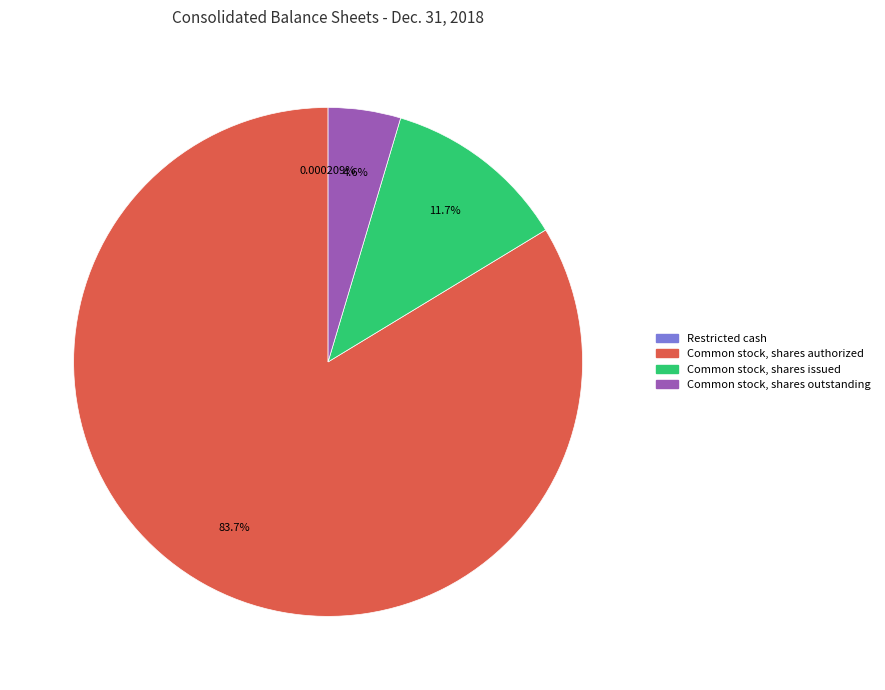

Which has a higher value, Common stock, shares authorized or Common stock, shares issued?

Common stock, shares authorized